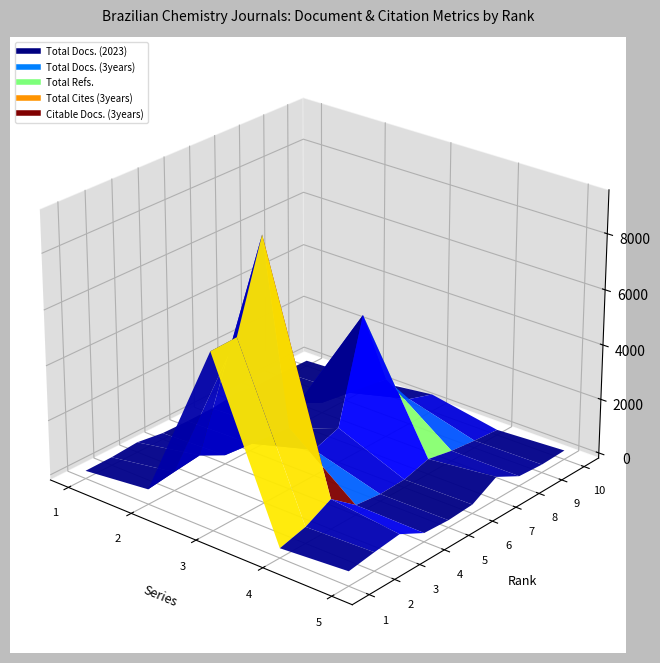

Count the number of categories in the chart.

10